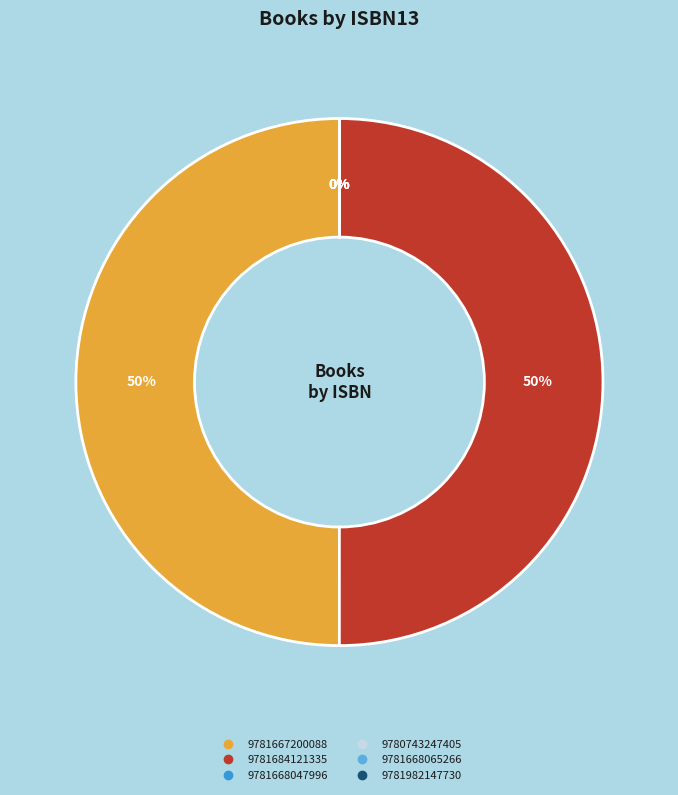

The 9781684121335 slice represents 43% of the pie. True or false?

False